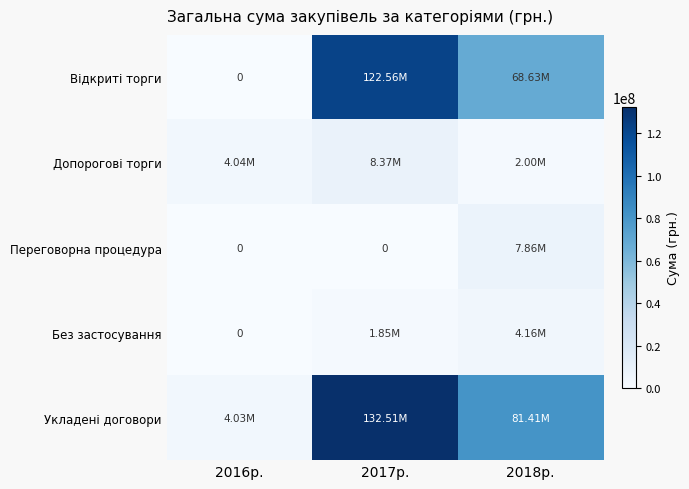

Rank the series at 2017р. from lowest to highest value.

Переговорна процедура, Без застосування, Допорогові торги, Відкриті торги, Укладені договори